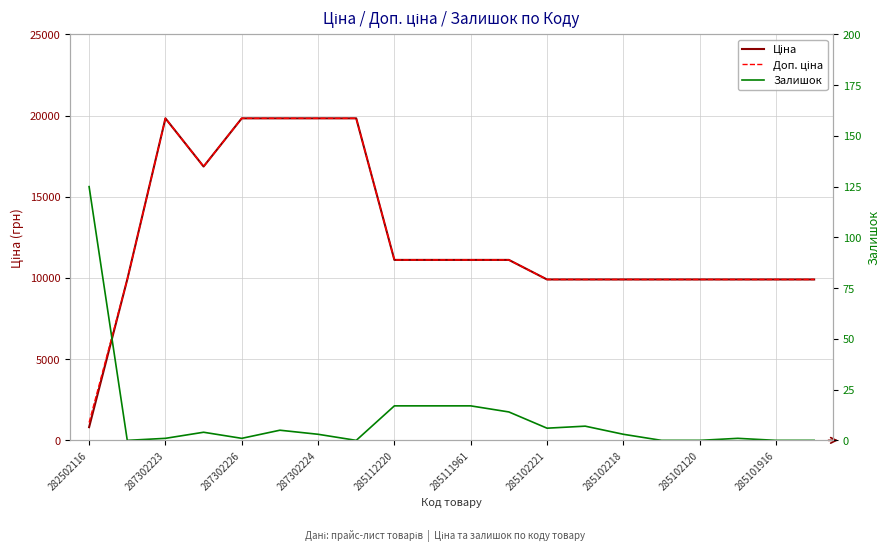

List the series in order of their peak value, highest first.

Ціна, Доп. ціна, Залишок